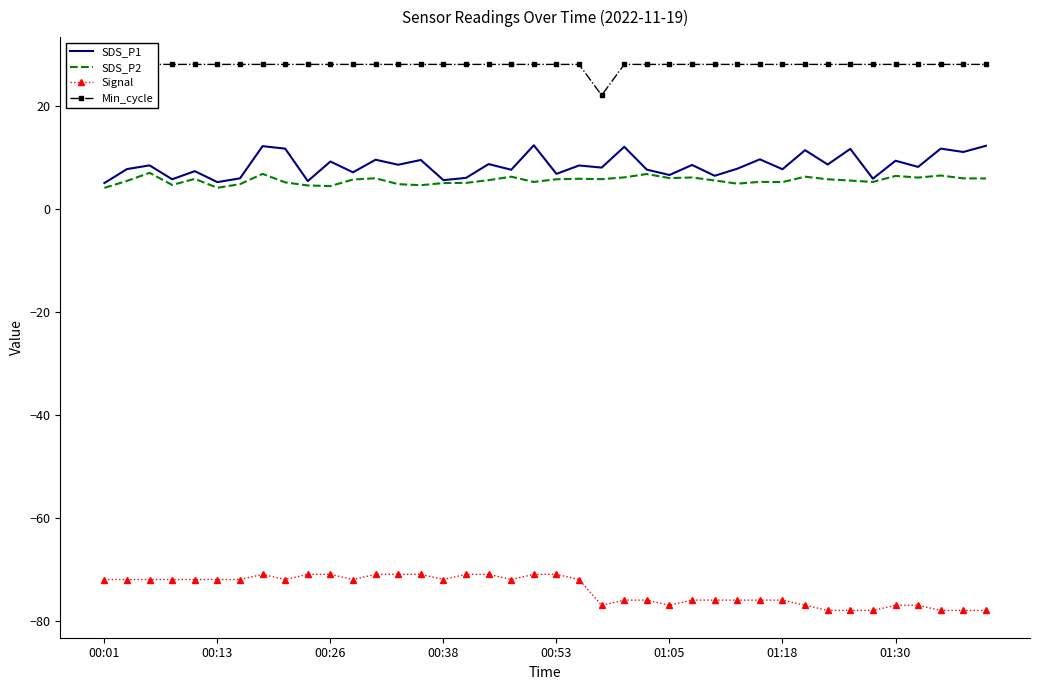

What is the lowest value of the SDS_P1 series?

5.0